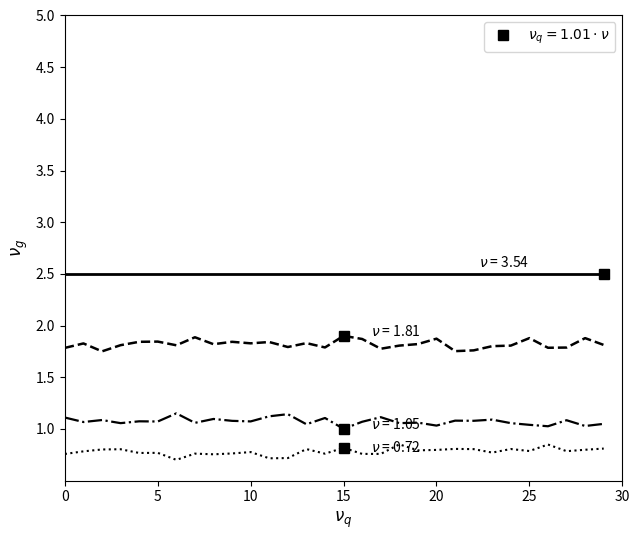

What is the greatest value displayed?

2.5